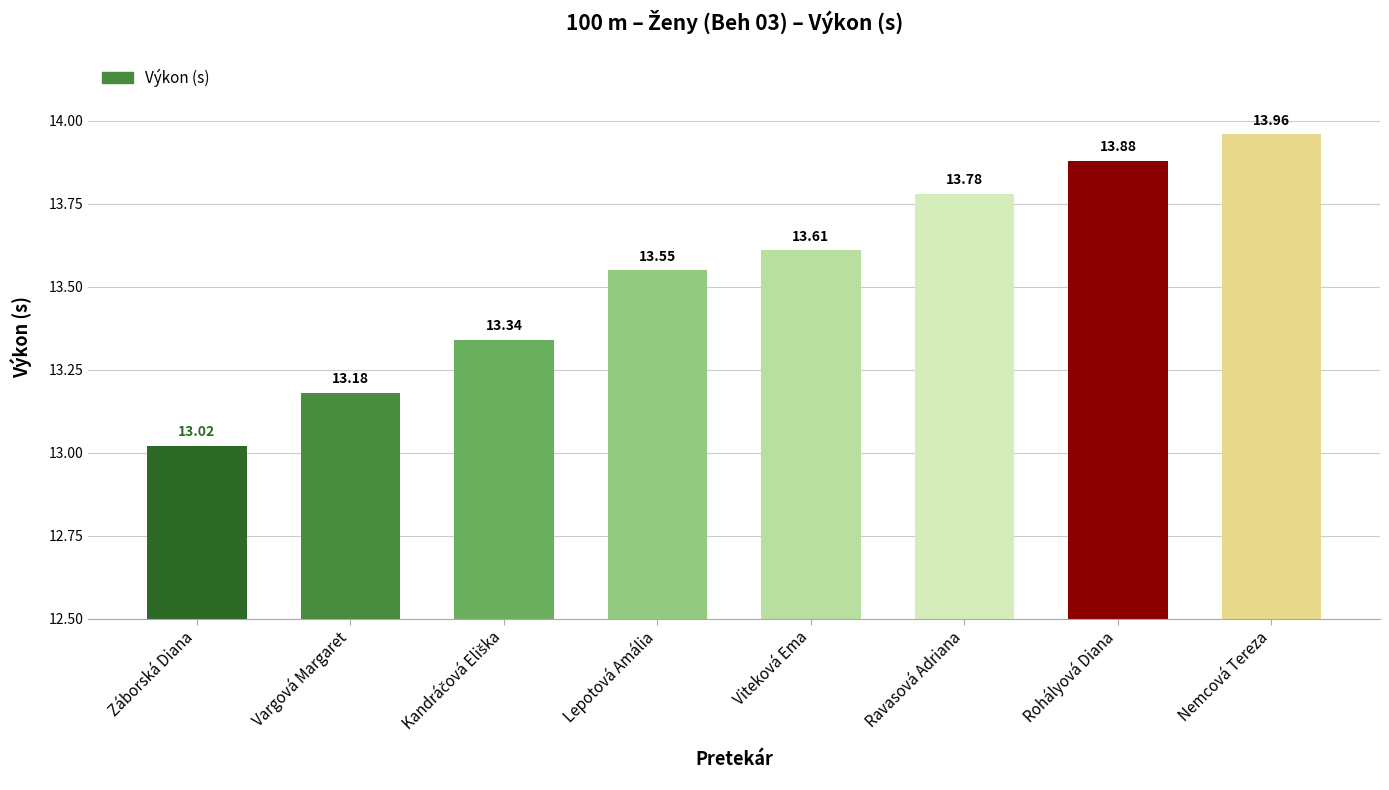

Between Lepotová Amália and Ravasová Adriana, which is larger?

Ravasová Adriana